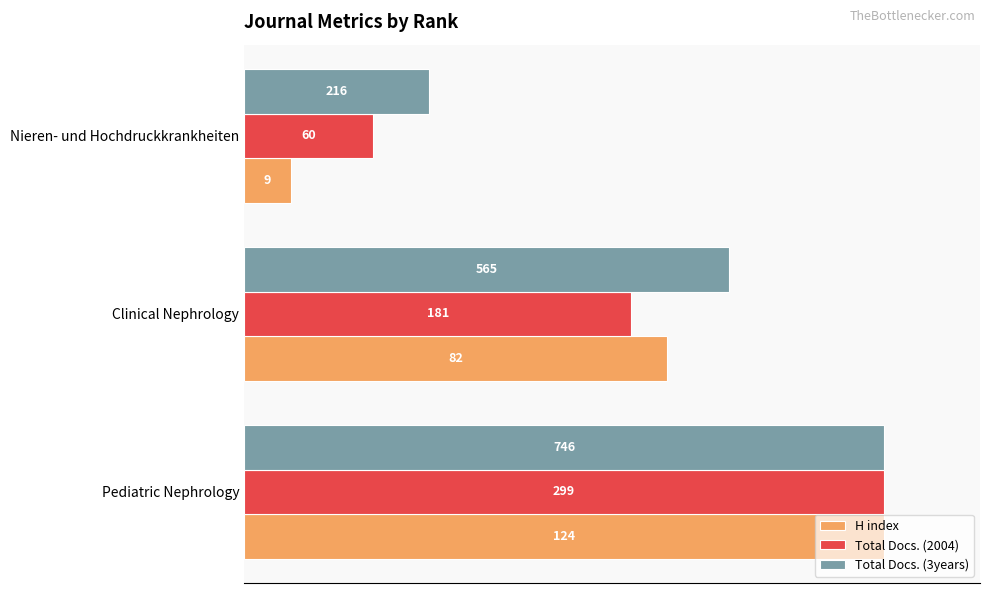

What are all the series names shown in the legend?

H index, Total Docs. (2004), Total Docs. (3years)